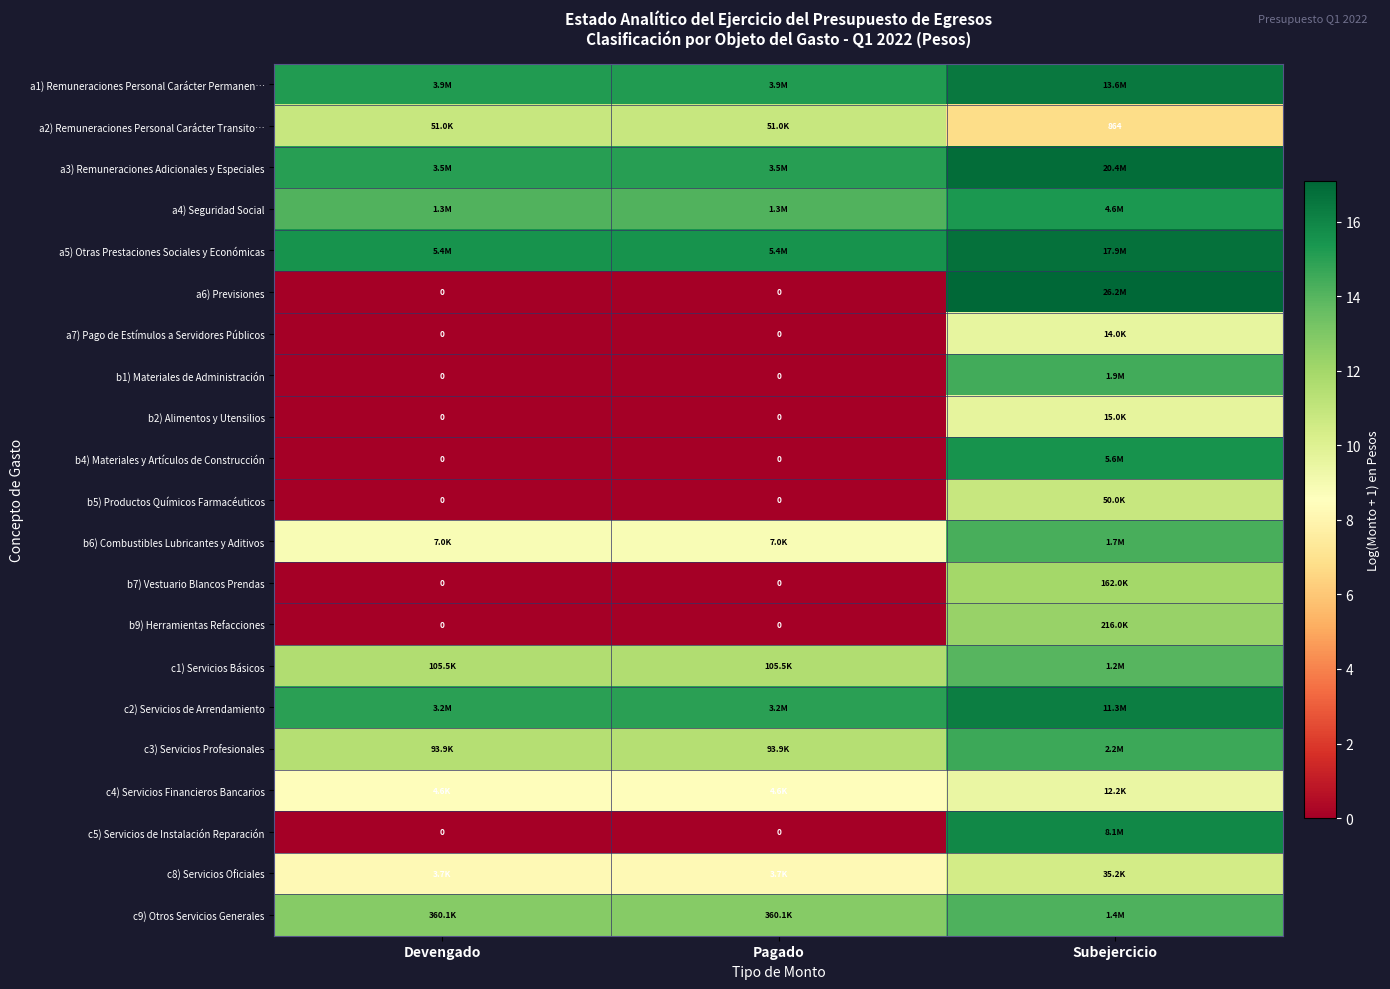

Between Subejercicio and Devengado, which is larger?

Subejercicio